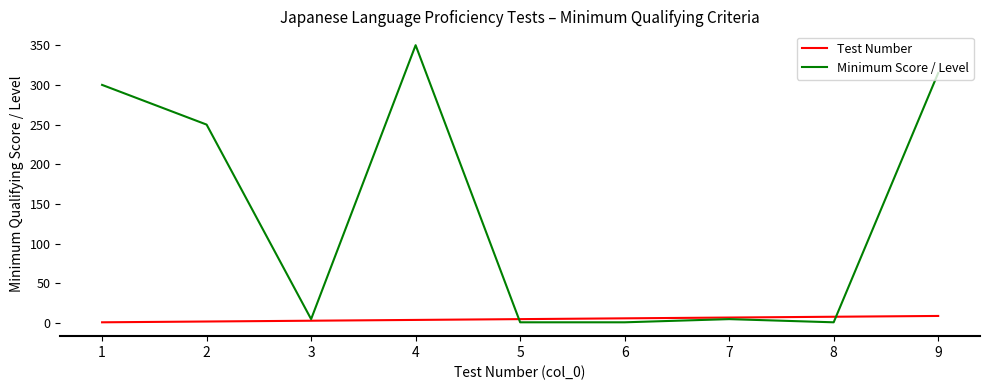

What is the difference between the second highest and second lowest values in the Minimum Score / Level series?

314